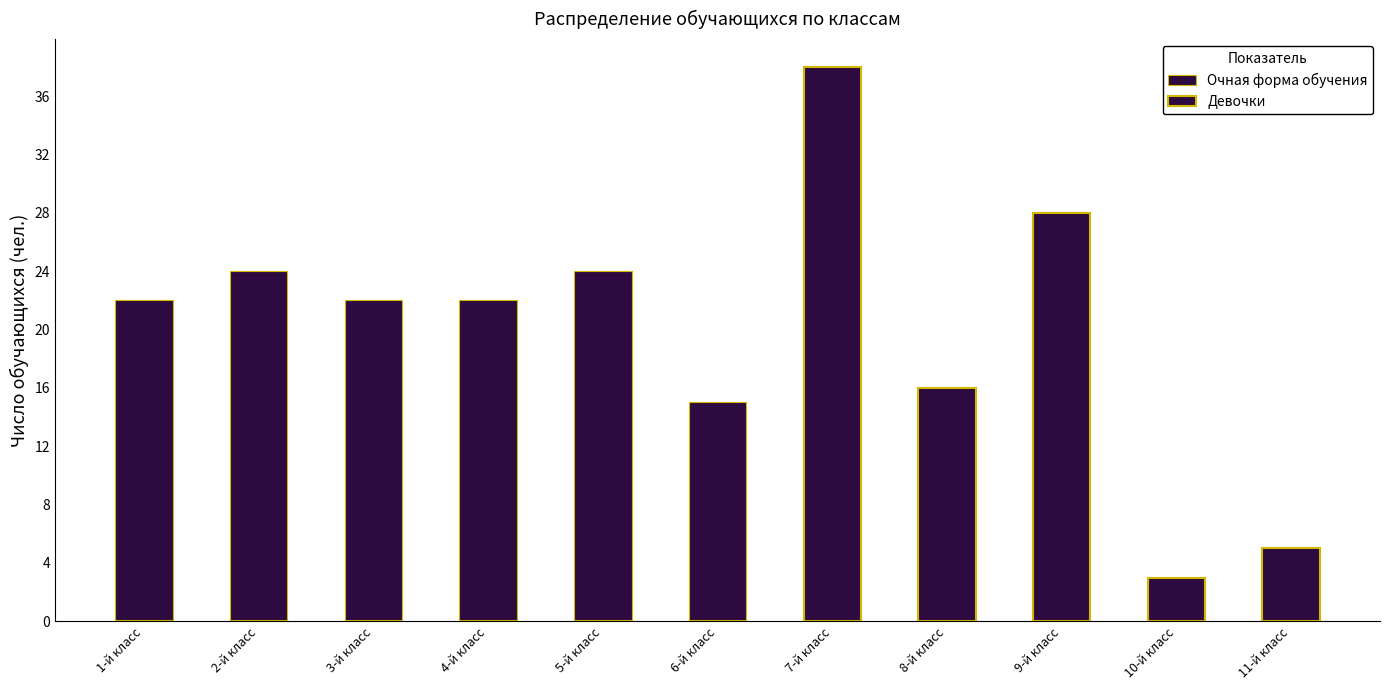

Which series has the largest total across all categories?

Очная форма обучения